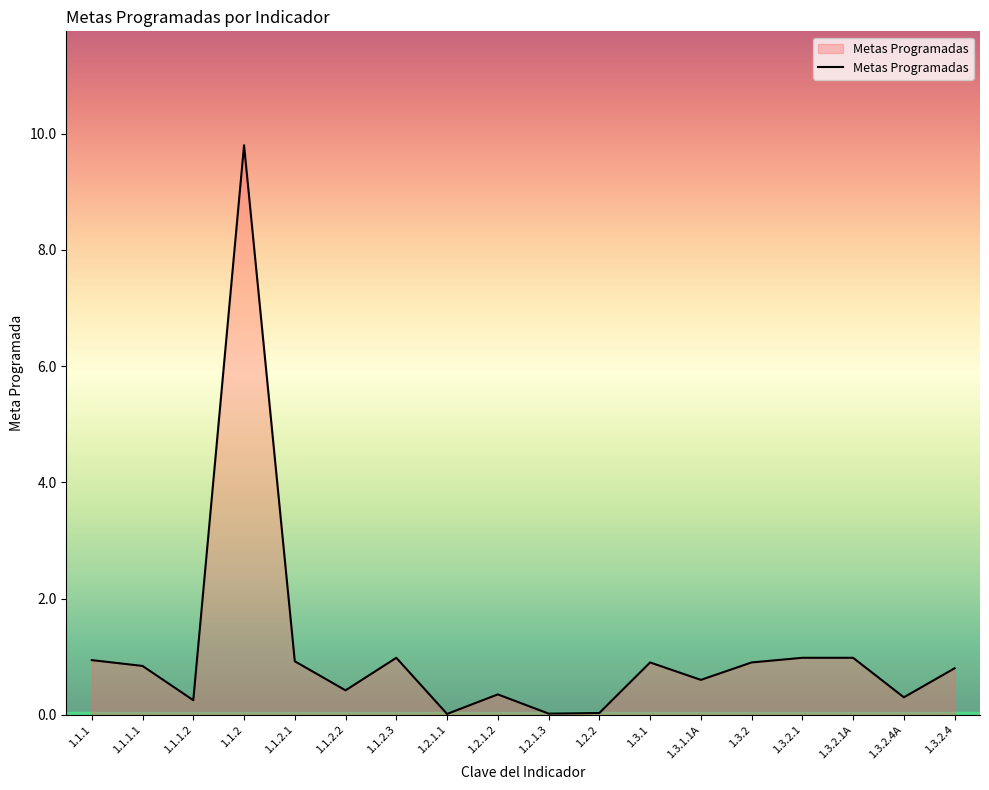

Which label corresponds to the largest value in the chart?

1.1.2